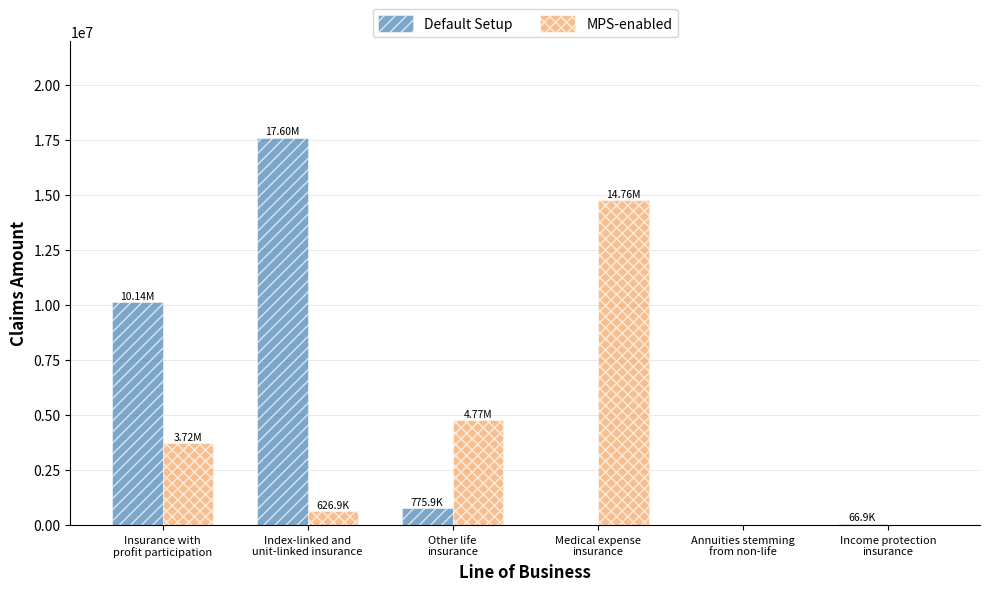

What is the sum of all Default Setup values?

28577773.0